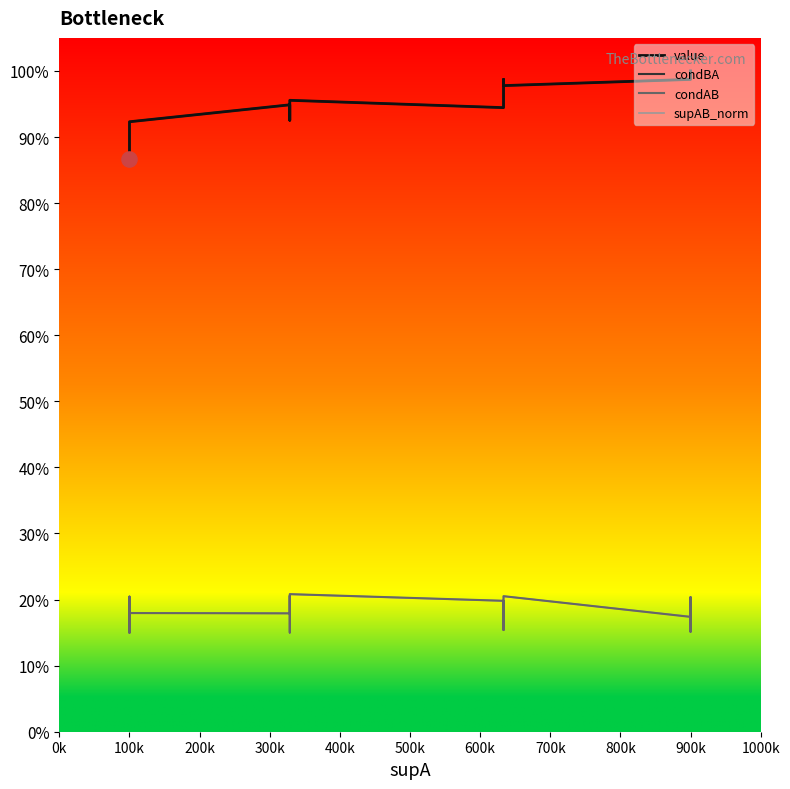

Is the value of supAB_norm at 700k greater than the value of condBA at 13?

No